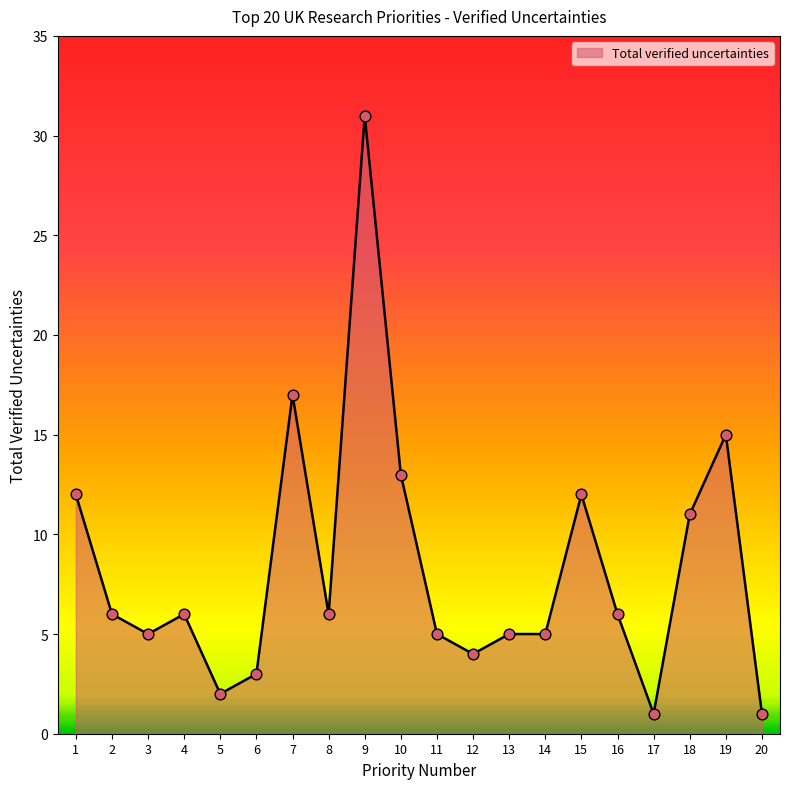

What is the ratio of the value at 9 to the value at 18?

2.8